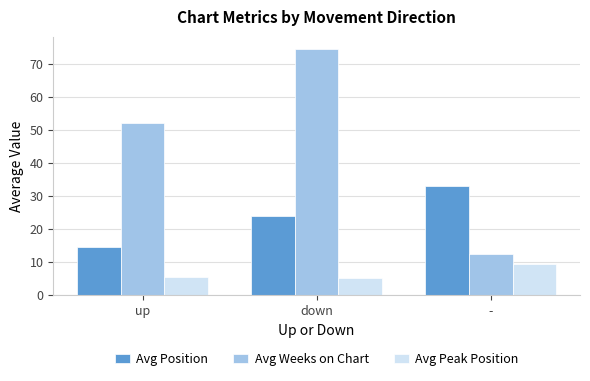

What position from the left is down?

2